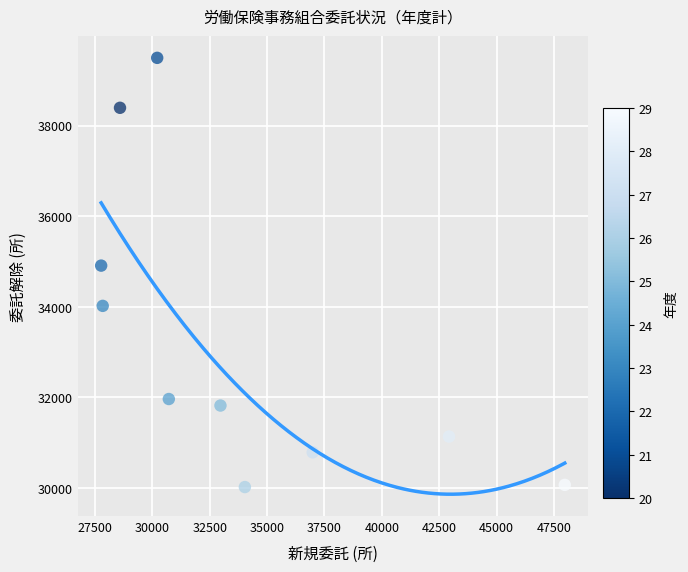

What is the range of X values (max minus min)?

20199